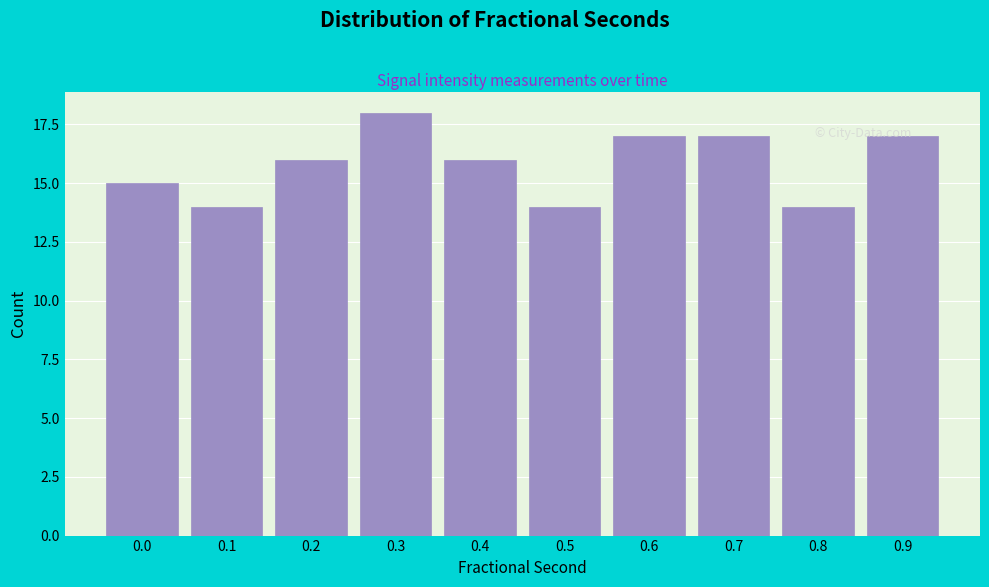

What is the minimum value shown in the chart?

14